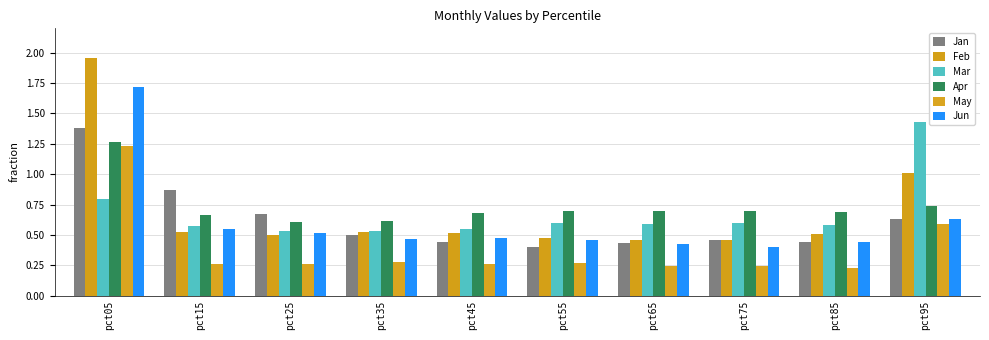

Between pct05 and pct85, which series saw the biggest shift?

Feb